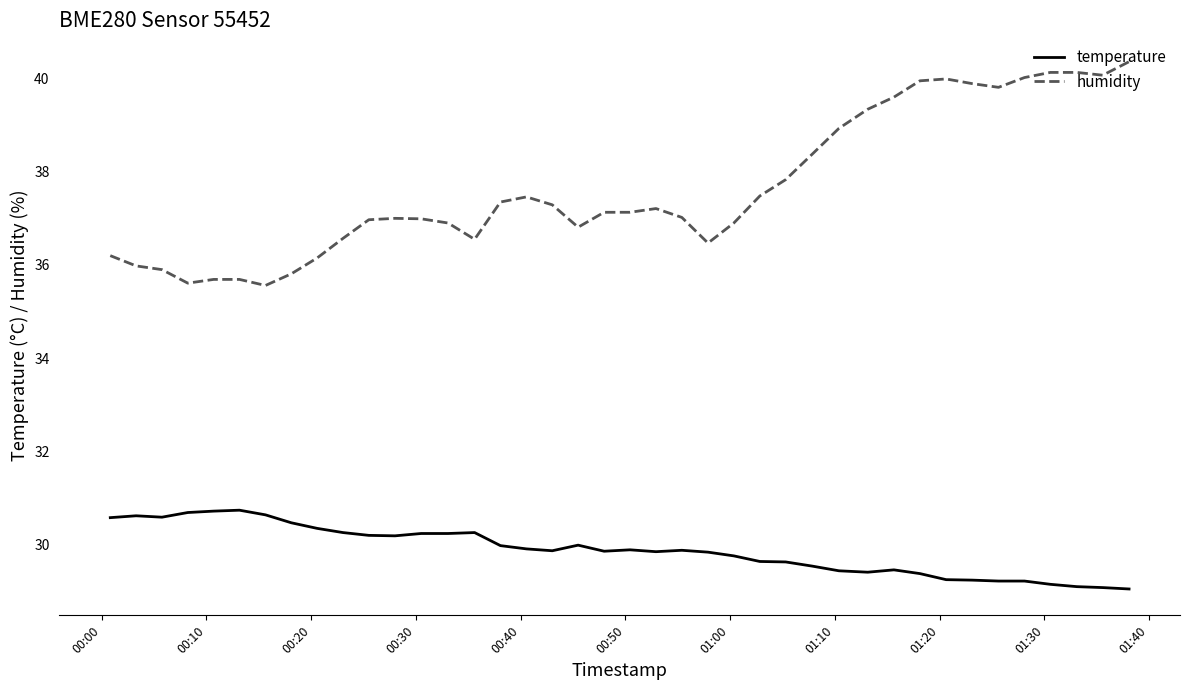

True or false: temperature and humidity cross at least once.

False